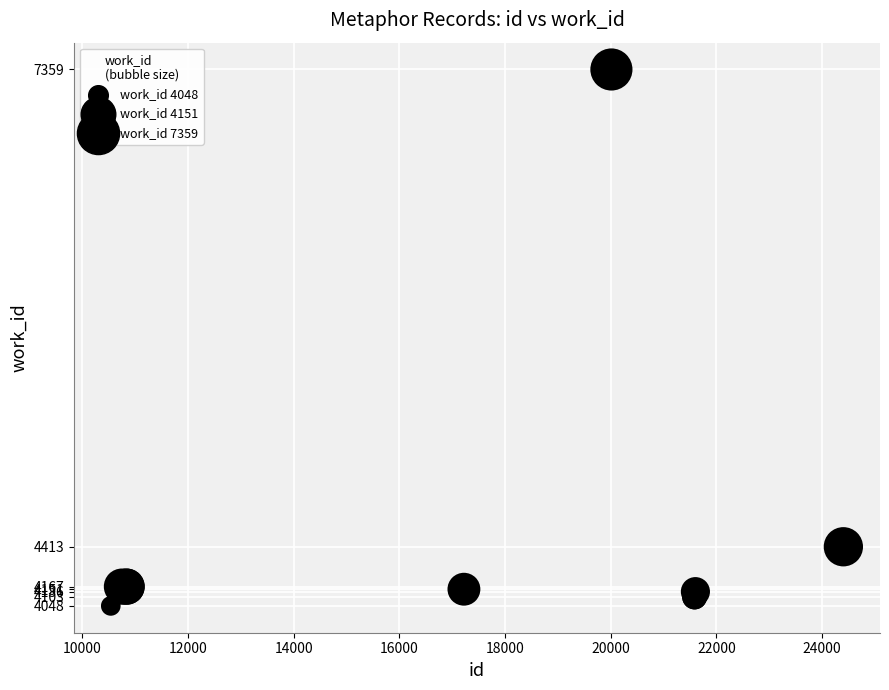

What Y value in the scatter plot is closest to 5703?

4413